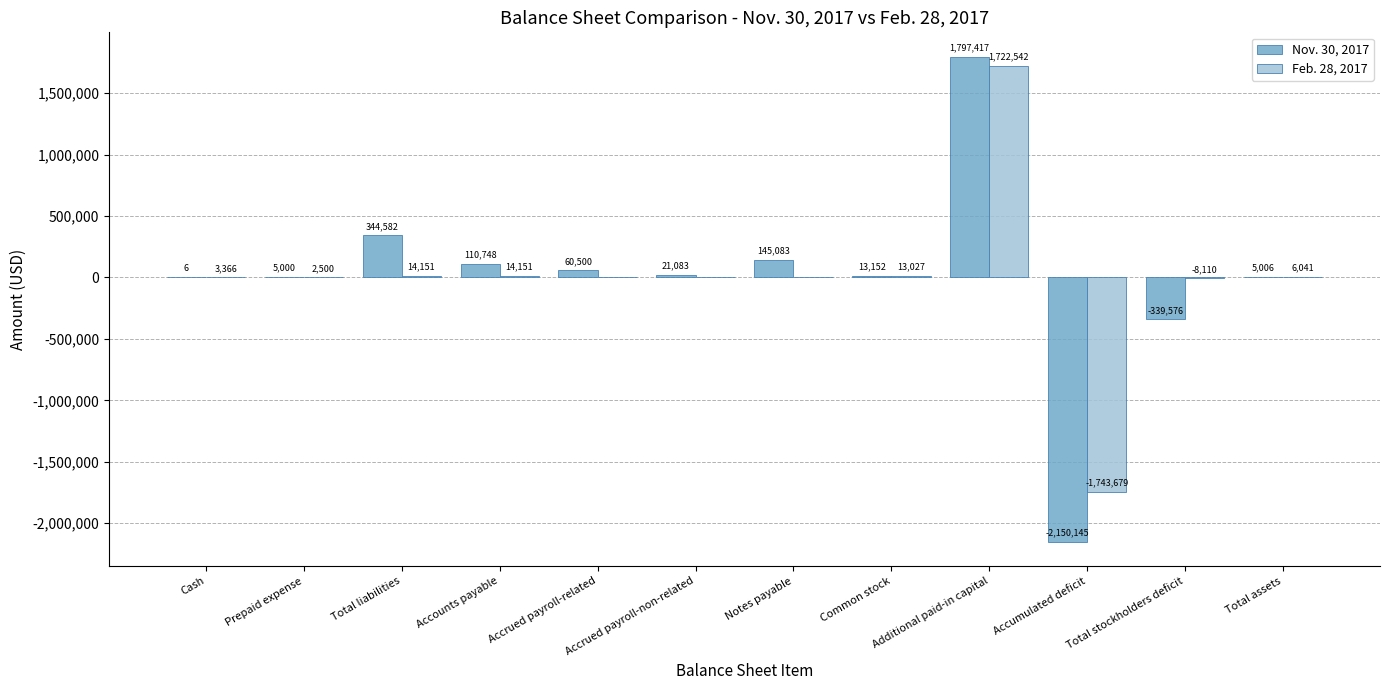

What is the greatest value displayed?

1797417